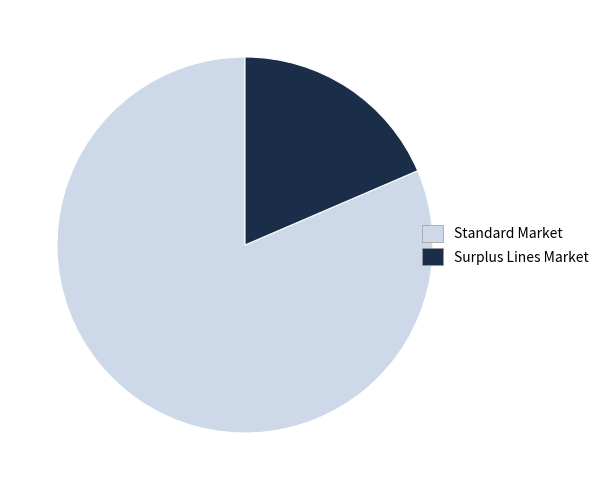

Approximately how many times larger is the value at Standard Market compared to Surplus Lines Market?

4.4